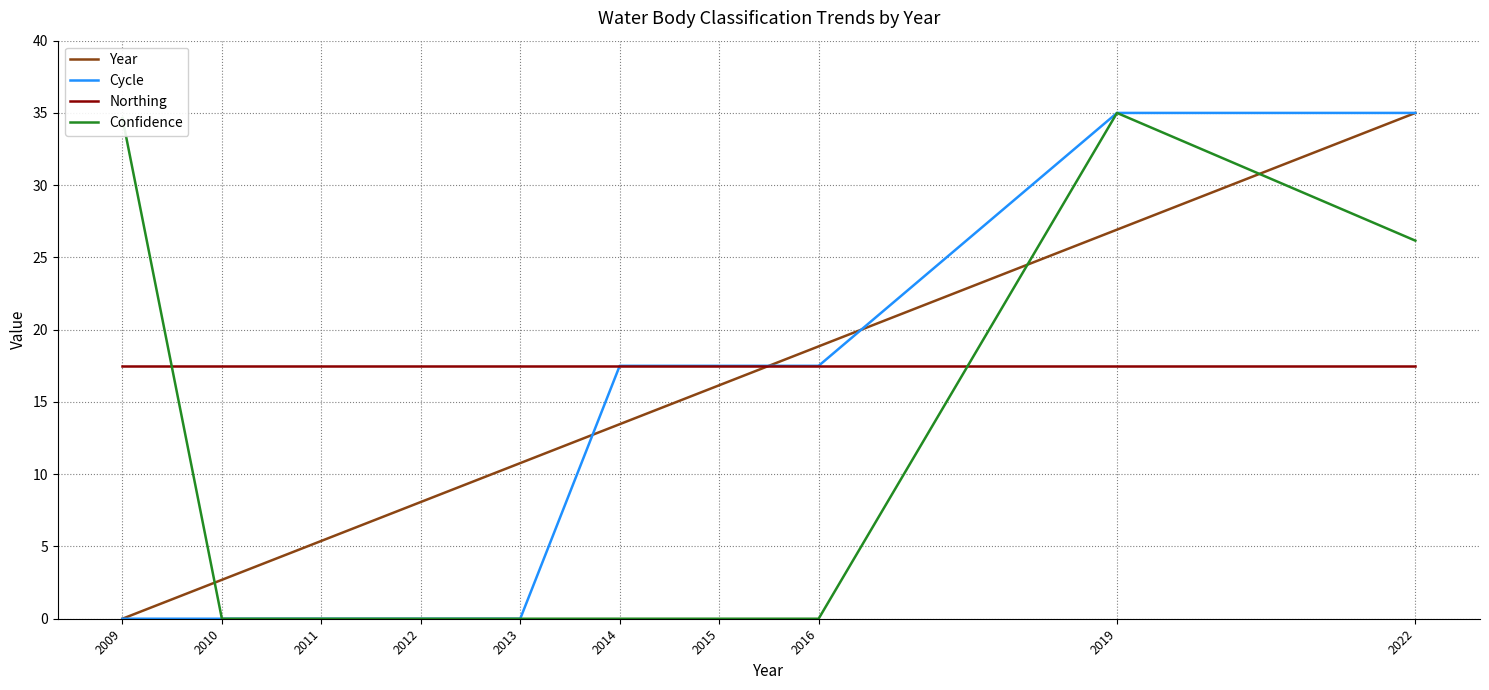

What is the total value across all series at 2019?

114.4